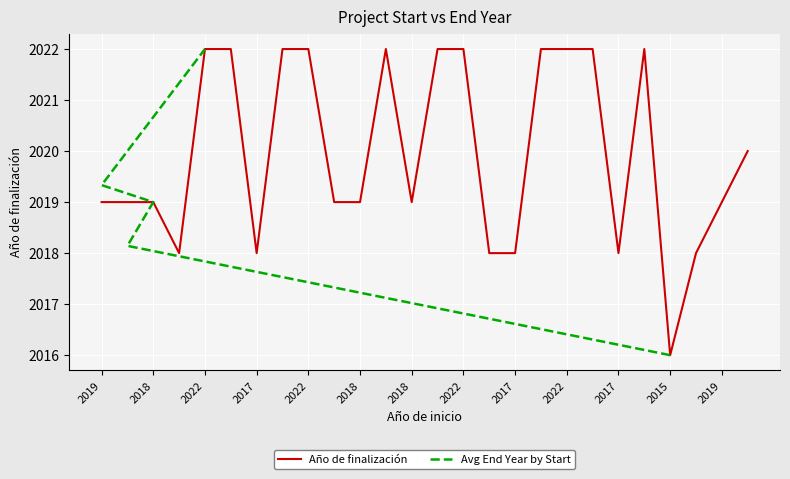

At which category does the chart reach its minimum across all series?

2015